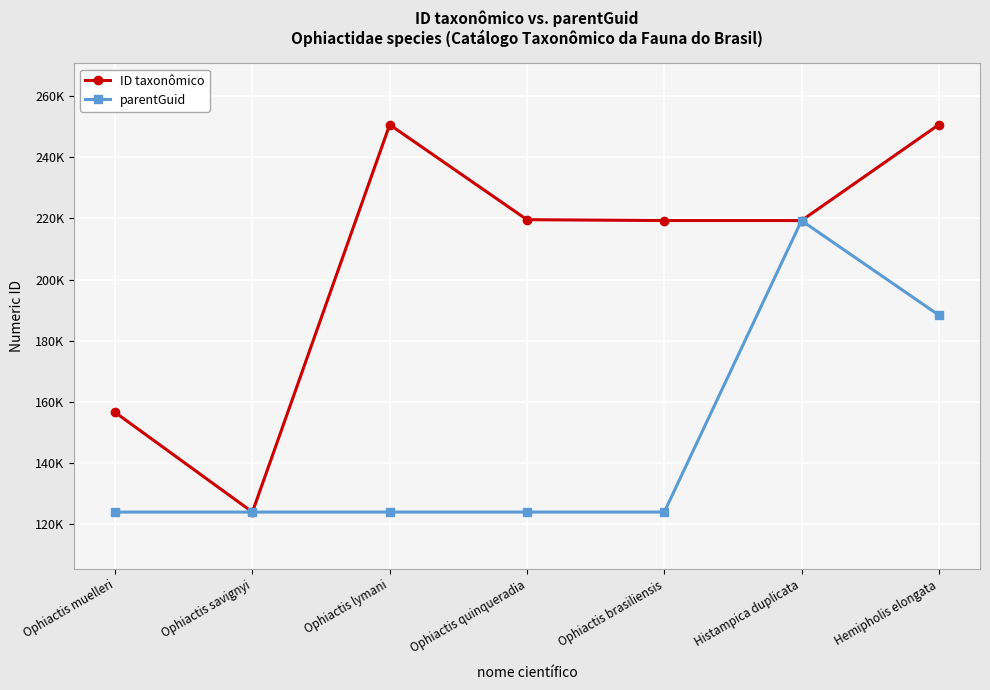

What is the minimum value for ID taxonômico?

123995